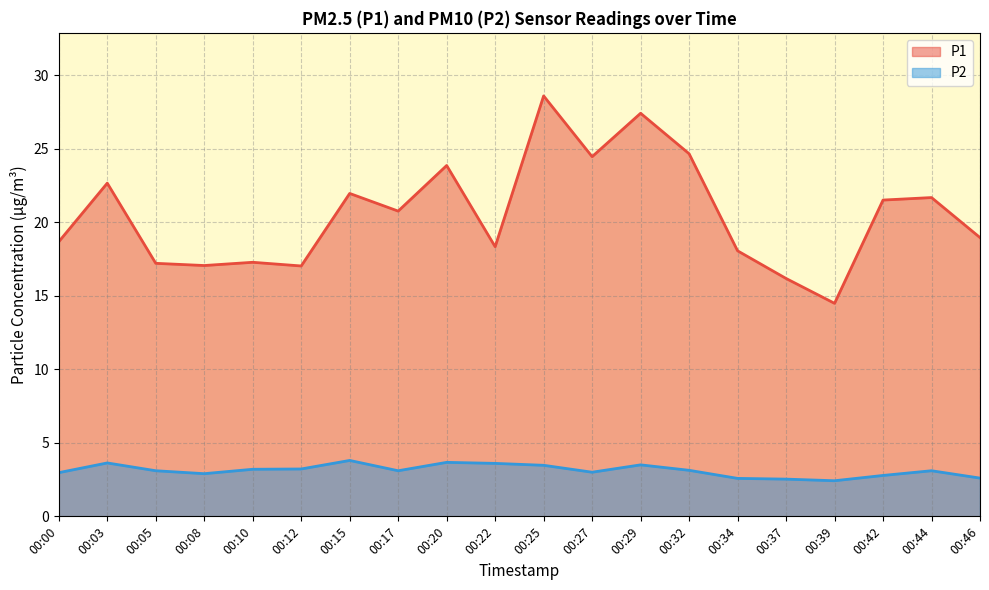

What is the total value across all series at 00:46?

21.6